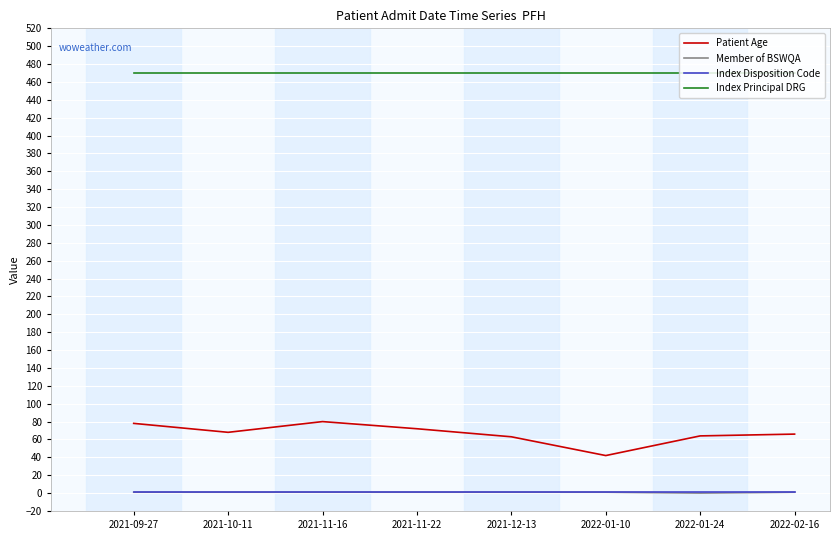

True or false: Patient Age and Member of BSWQA cross at least once.

False